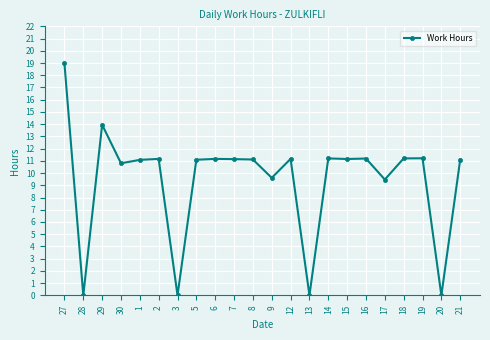

What is the maximum value shown in the chart?

19.0